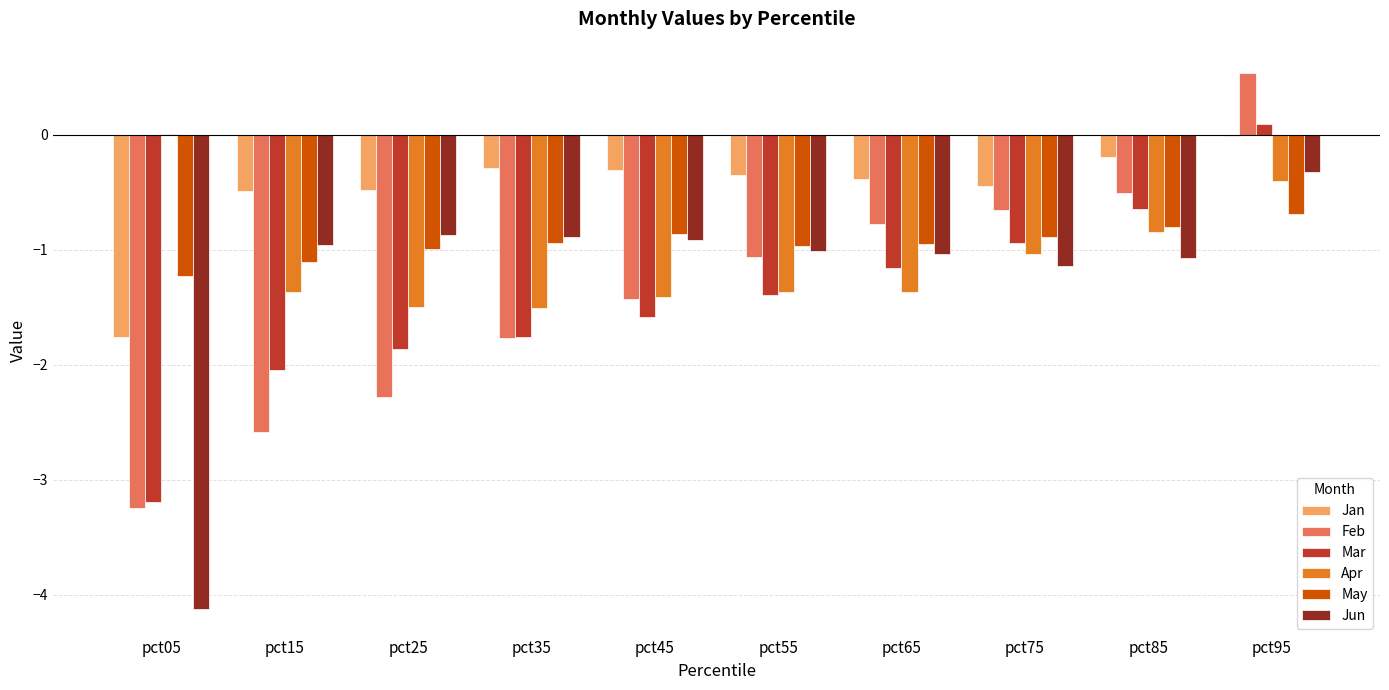

What is the total value across all series at pct55?

-6.2